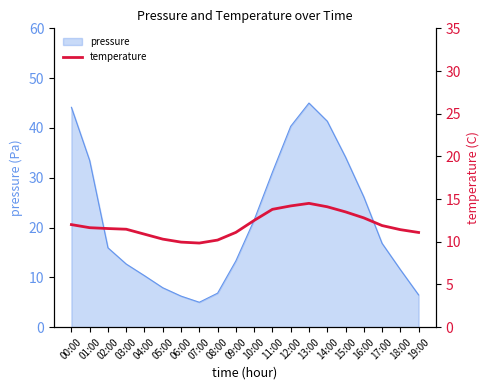

What is the highest value of the pressure series?

45.0